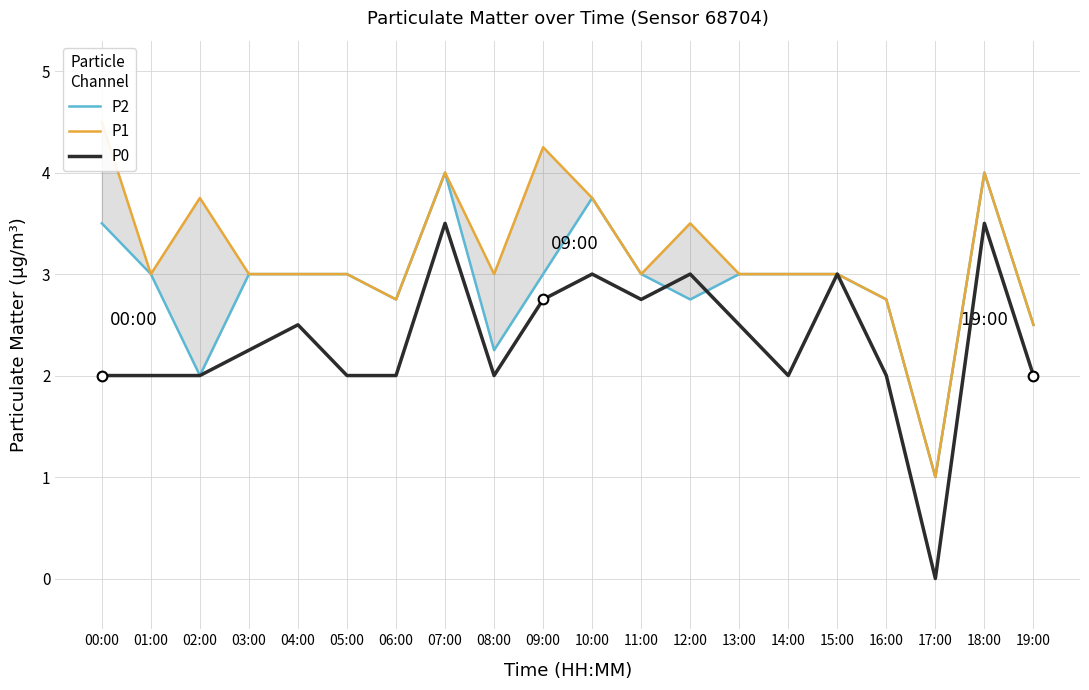

What is the label of the 12th point from the right?

08:00